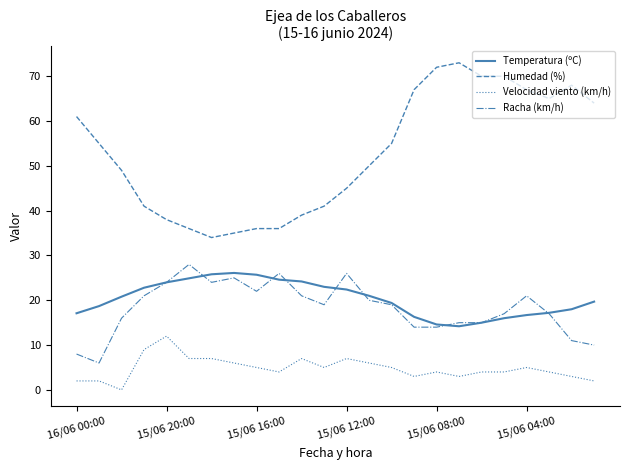

What is the lowest value of the Temperatura (ºC) series?

14.2